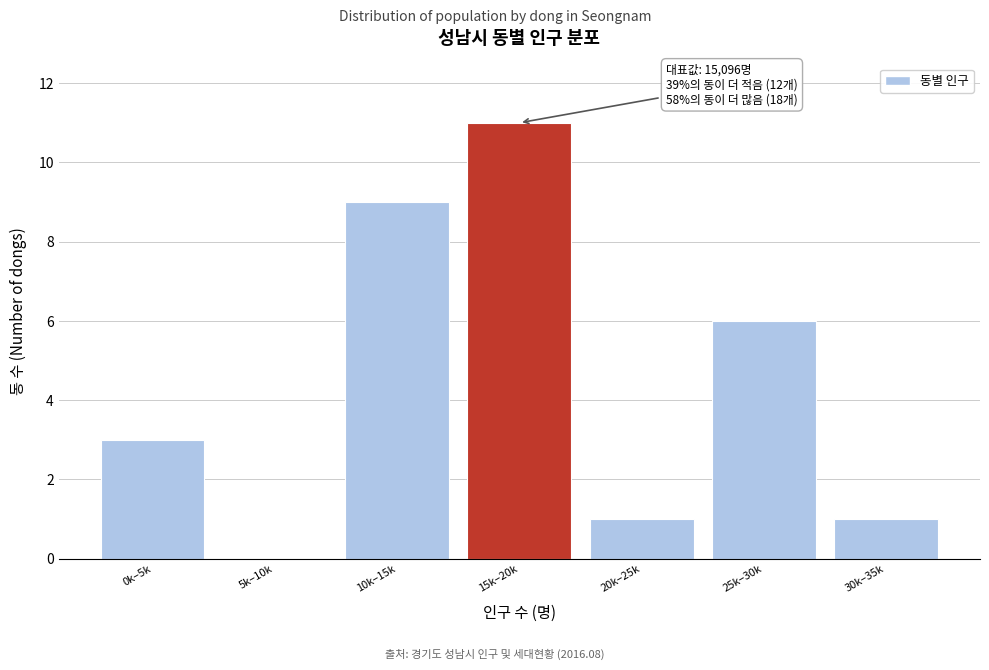

Reading left to right, transcribe all the data shown in this chart.

0k–5k=3	5k–10k=0	10k–15k=9	15k–20k=11	20k–25k=1	25k–30k=6	30k–35k=1